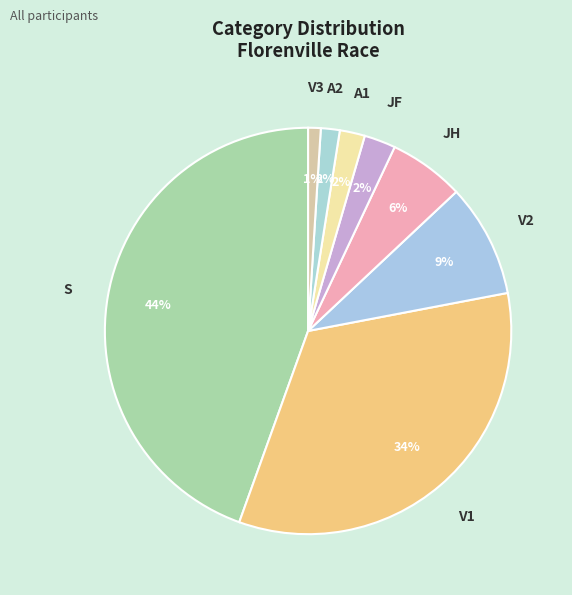

Which category has the biggest portion of the pie?

S